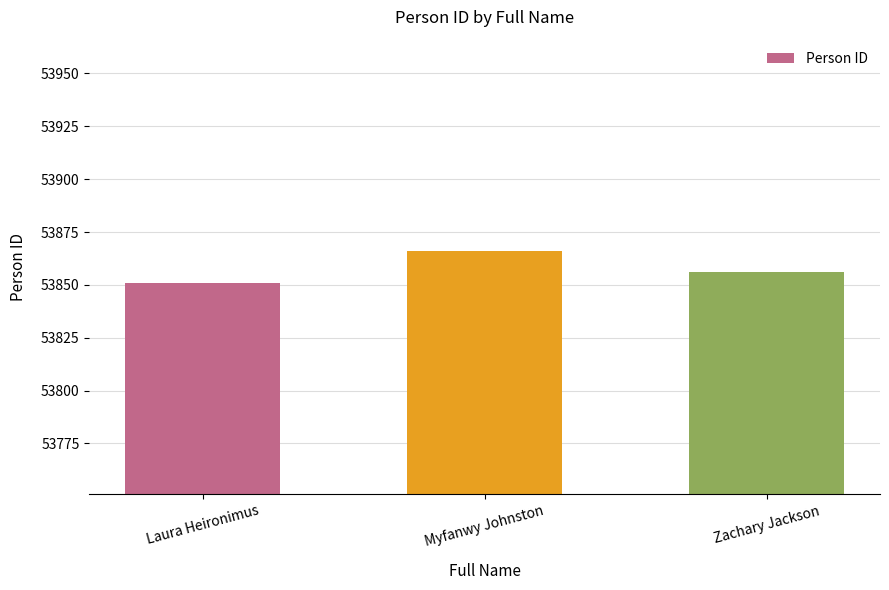

Between Myfanwy Johnston and Laura Heironimus, which is larger?

Myfanwy Johnston